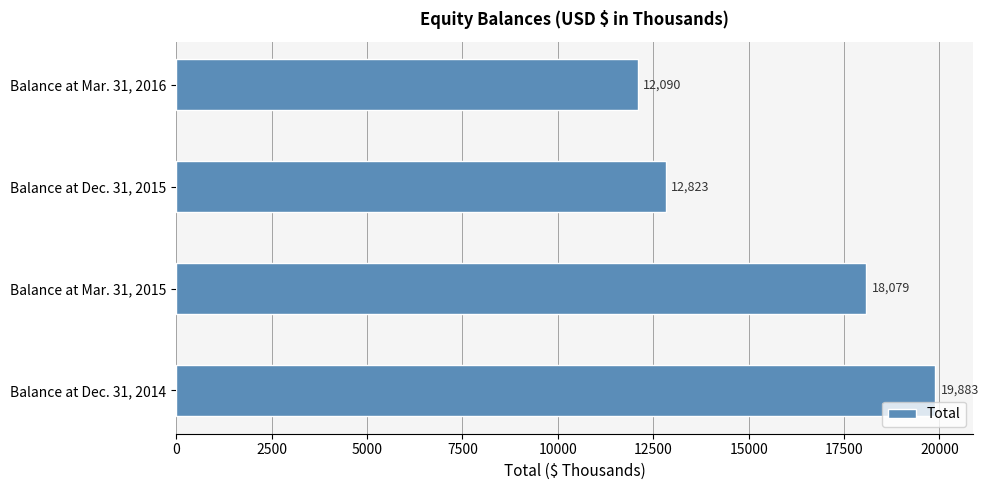

Reading bottom to top, list all the values displayed in this chart.

Balance at Dec. 31, 2014=19883	Balance at Mar. 31, 2015=18079	Balance at Dec. 31, 2015=12823	Balance at Mar. 31, 2016=12090